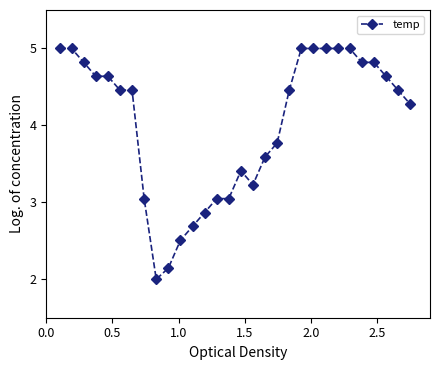

What is the minimum value shown in the chart?

2.0